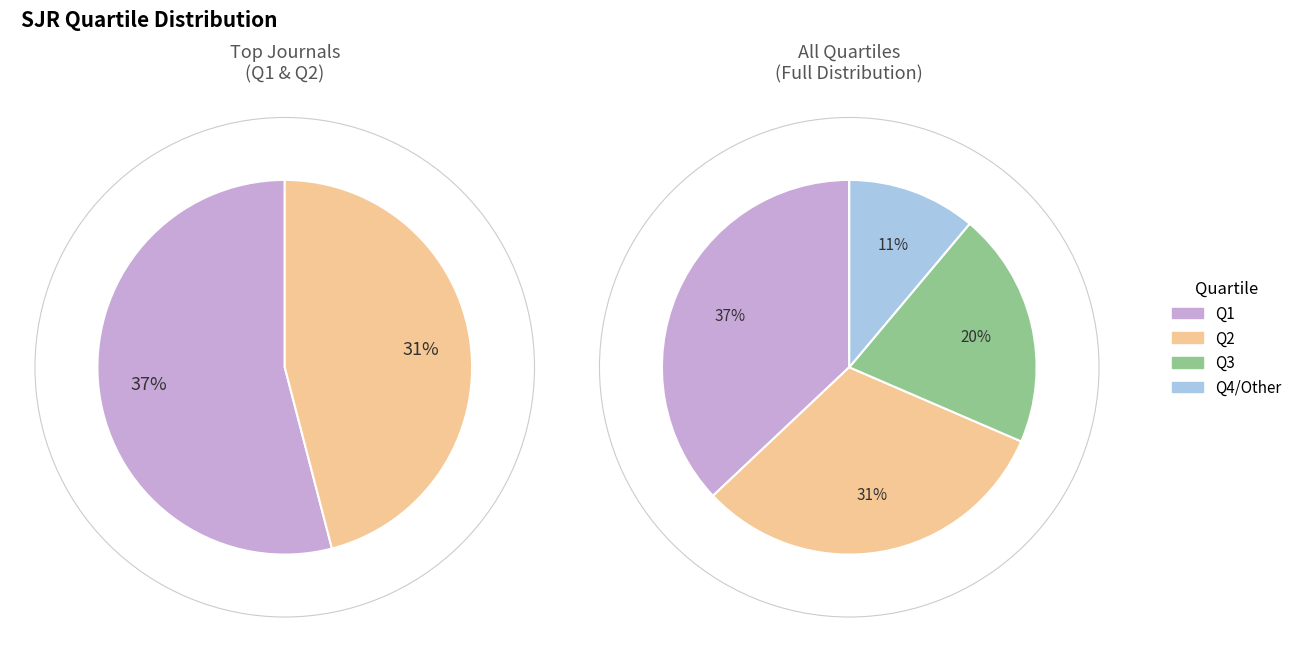

Approximately how many times larger is the value at Q2 compared to Q4?

2.8